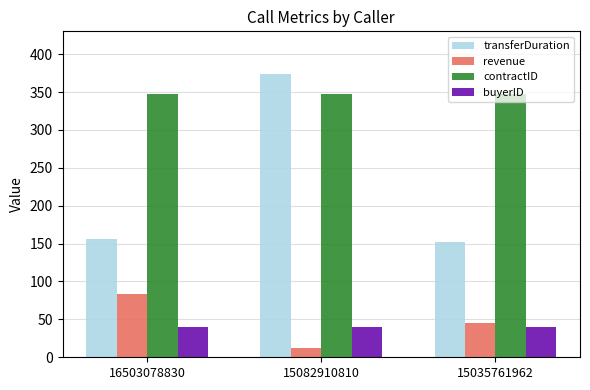

Reading left to right, transcribe all the data shown in this chart.

transferDuration: 156.0	374.0	152.0
revenue: 82.9	12.1	45.5
contractID: 348.0	348.0	348.0
buyerID: 40.0	40.0	40.0